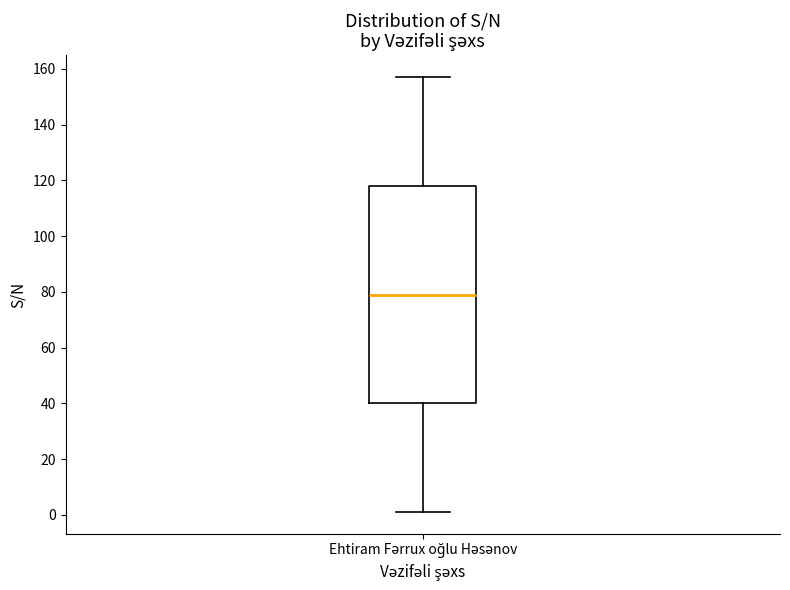

Read this box plot against the y-axis: the position of the median line, the range covered by the box, and the ends of both whiskers. The values are not printed on the chart, so give them approximately, as read against the axis.

median 80, box 40 to 118, whiskers 2 to 158